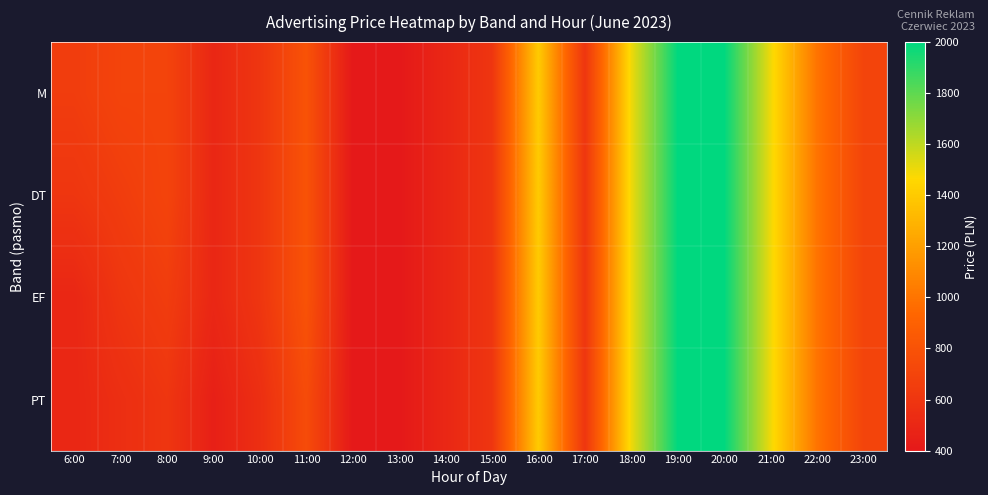

What is the total value across all series at 11:00?

3150